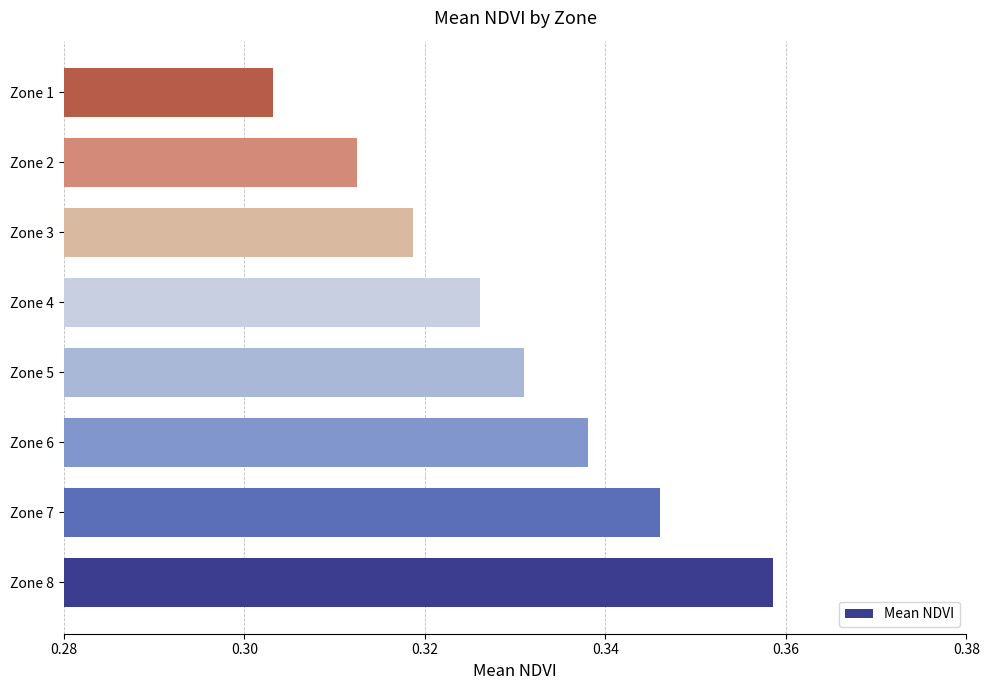

Which label corresponds to the largest value in the chart?

Zone 8